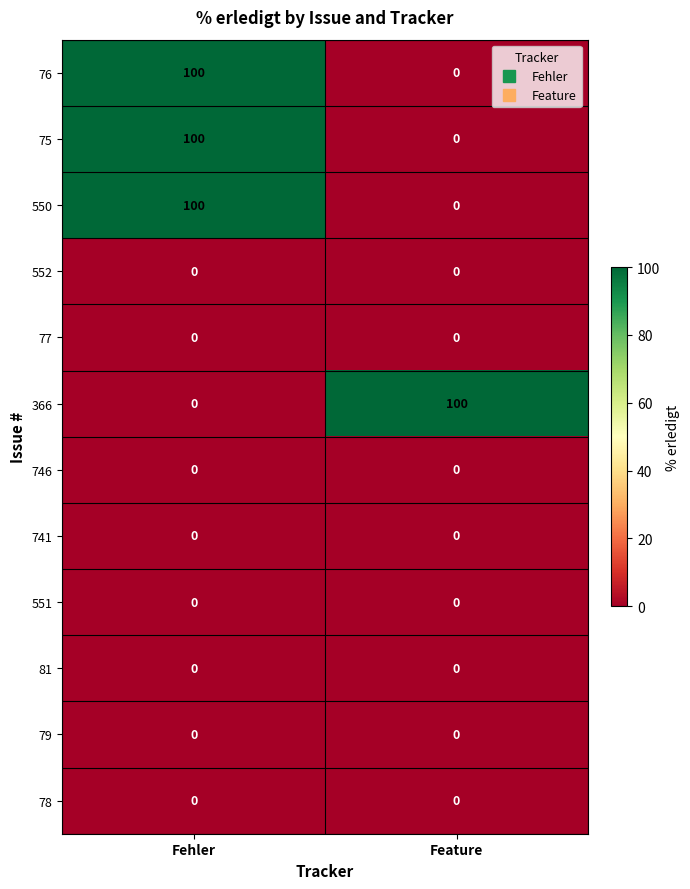

What is the total value across all series at Feature?

100